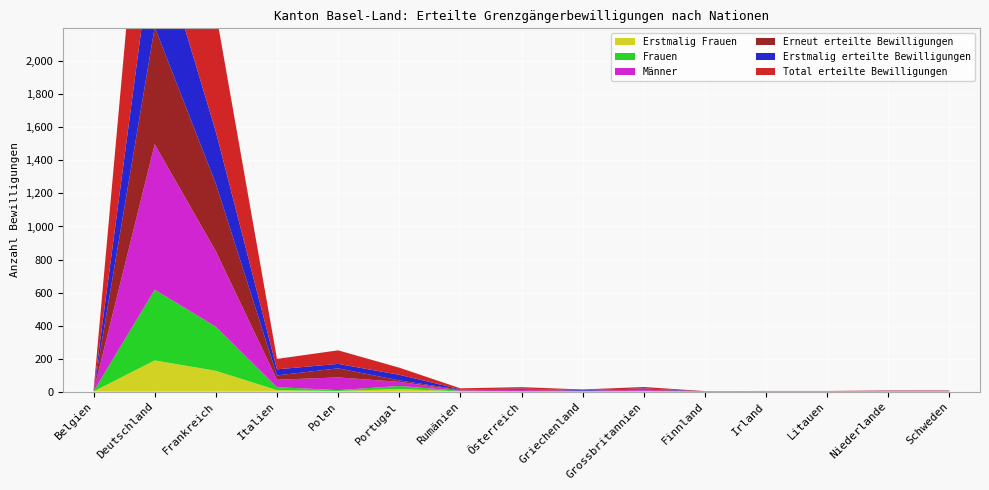

Reading left to right, extract all data points from this chart.

Total erteilte Bewilligungen: 3	1309	724	63	82	43	6	9	4	9	1	1	1	2	2
Erstmalig erteilte Bewilligungen: 2	600	315	37	27	34	3	3	4	5	1	1	1	1	1
Erneut erteilte Bewilligungen: 1	709	409	26	55	9	3	6	0	4	0	0	0	1	1
Frauen: 1	428	267	18	5	18	3	2	1	4	0	1	1	1	2
Männer: 2	881	457	45	77	25	3	7	3	5	1	0	0	1	0
Erstmalig Frauen: 1	189	126	9	4	16	2	0	1	1	0	1	1	1	1